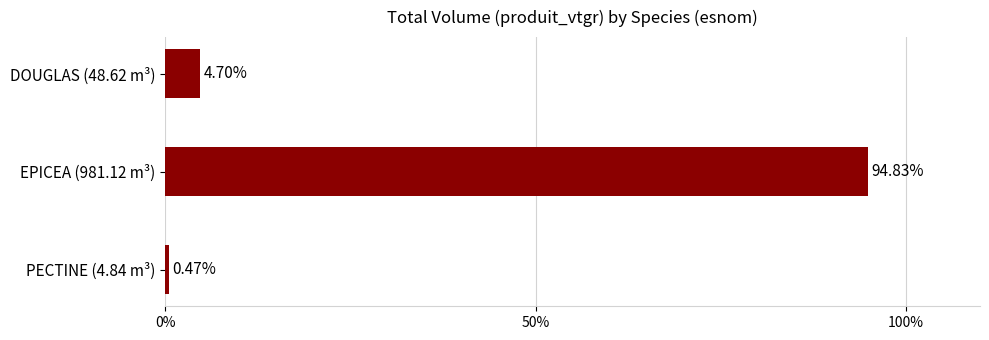

List the labels in order of value, smallest first.

PECTINE (4.84 m³), DOUGLAS (48.62 m³), EPICEA (981.12 m³)